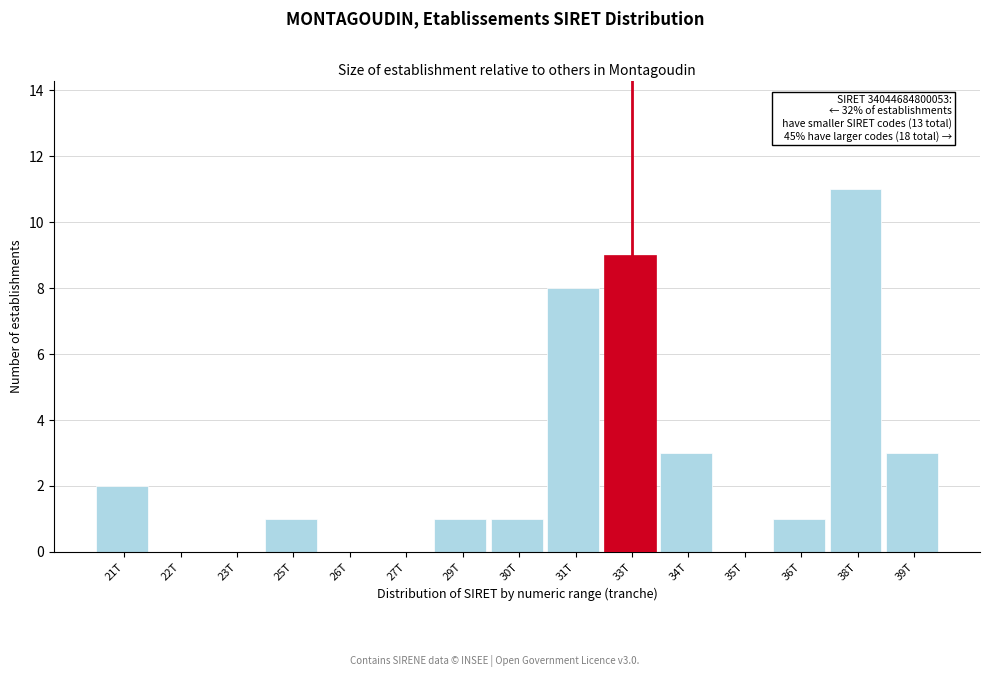

Reading left to right, list all the values displayed in this chart.

21T=2	22T=0	23T=0	25T=1	26T=0	27T=0	29T=1	30T=1	31T=8	33T=9	34T=3	35T=0	36T=1	38T=11	39T=3